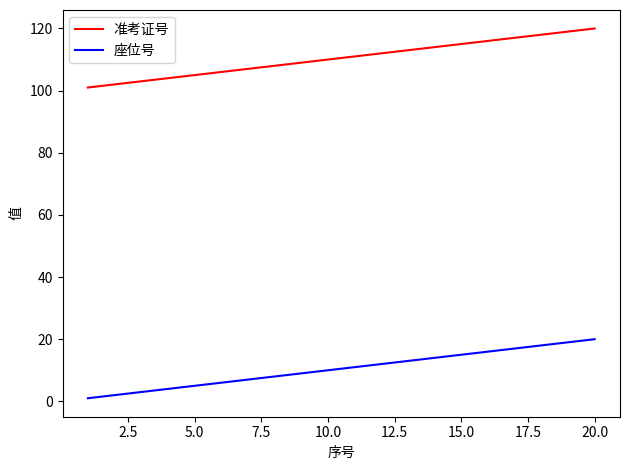

What is the sum of all 座位号 values?

210